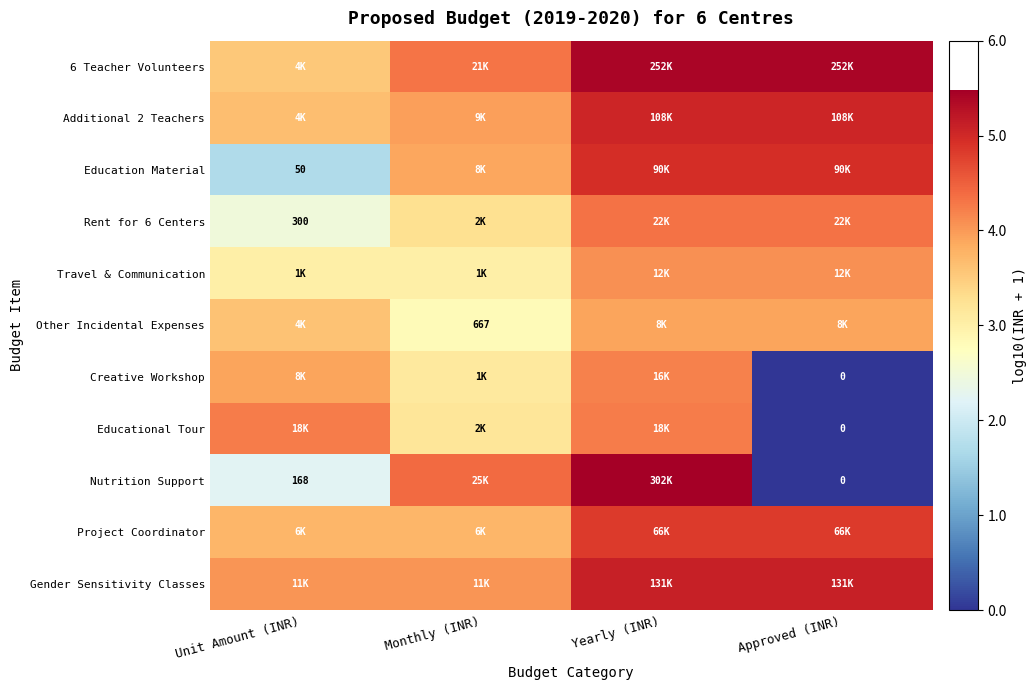

What is the total value across all series at Yearly (INR)?

51.6